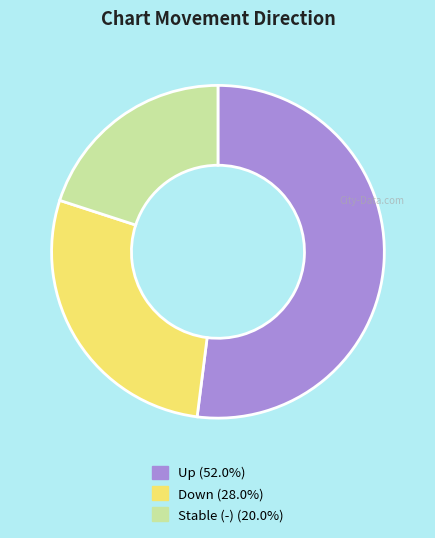

Count the number of slices in the pie.

3